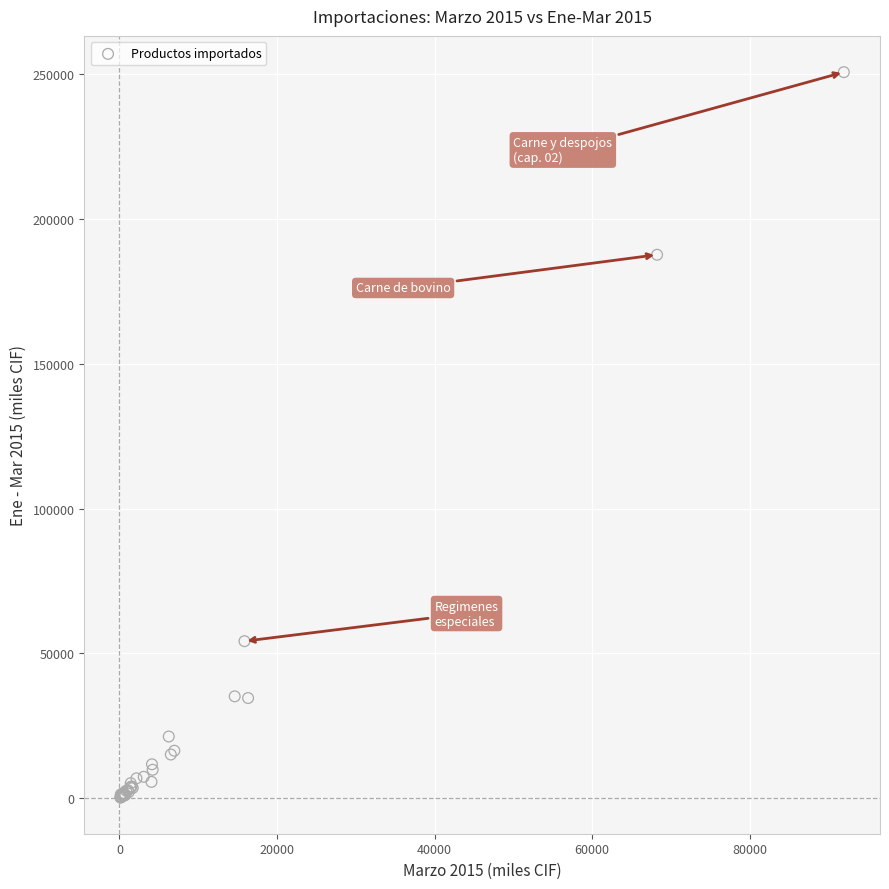

What Y value in the scatter plot is closest to 125507?

187680.3